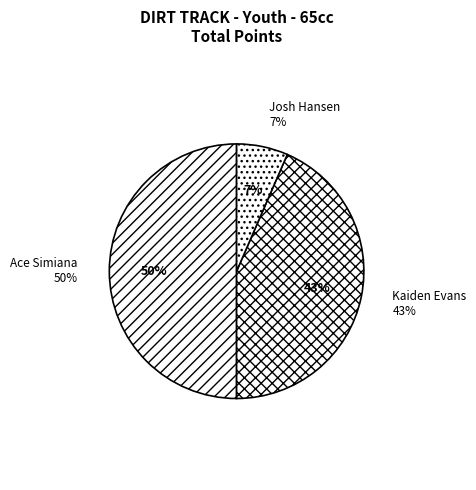

What is the smallest slice in the pie chart?

Josh Hansen